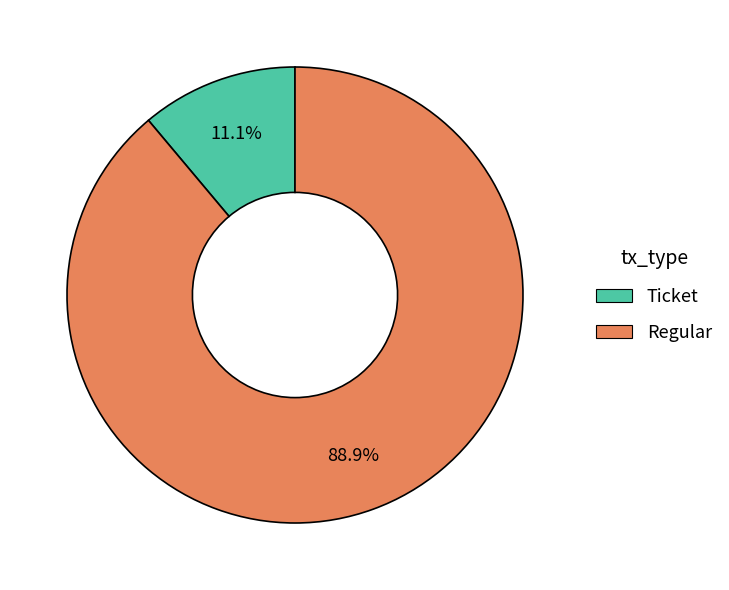

What portion of the pie excludes Regular?

11.1%